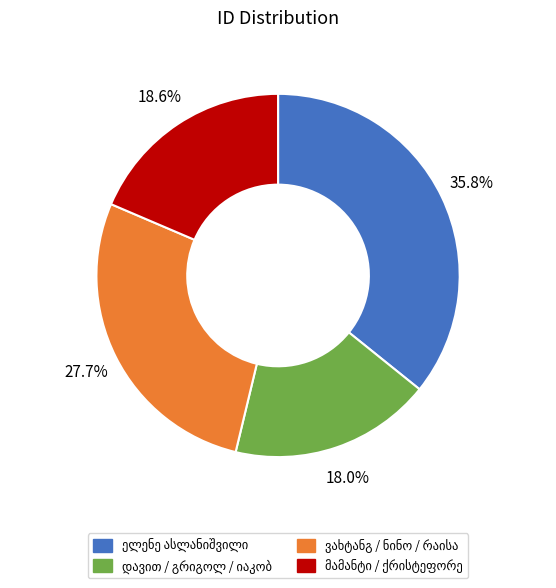

Does any single category account for the majority?

No